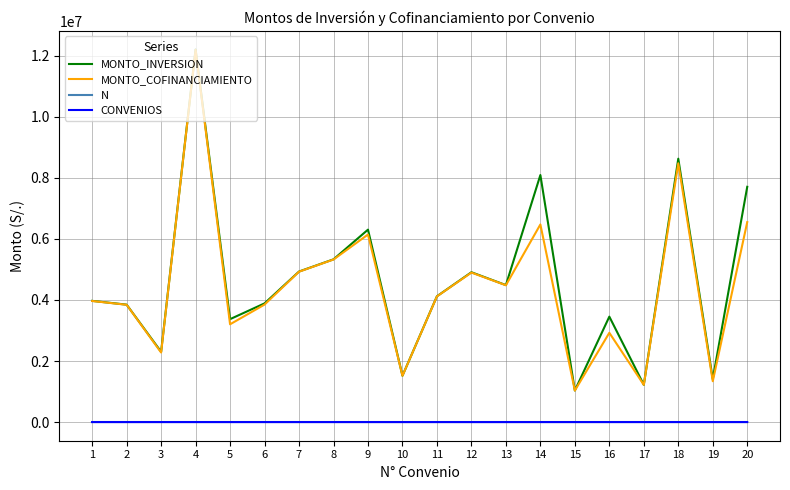

At which category is the sum across all series the highest?

4